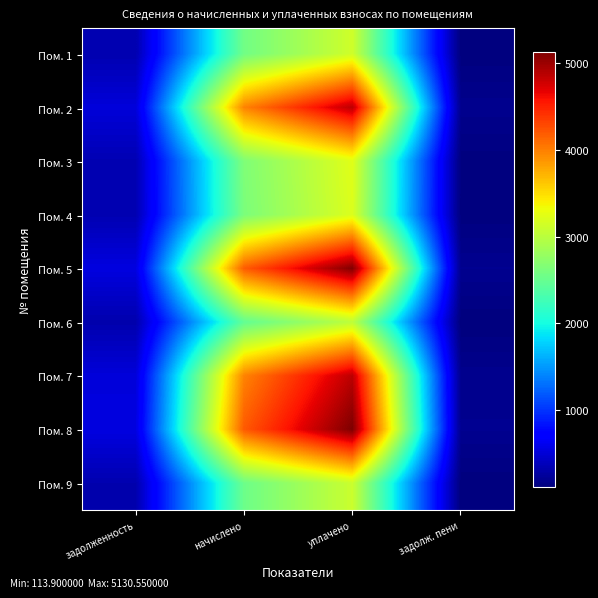

What is the minimum value shown in the chart?

113.9